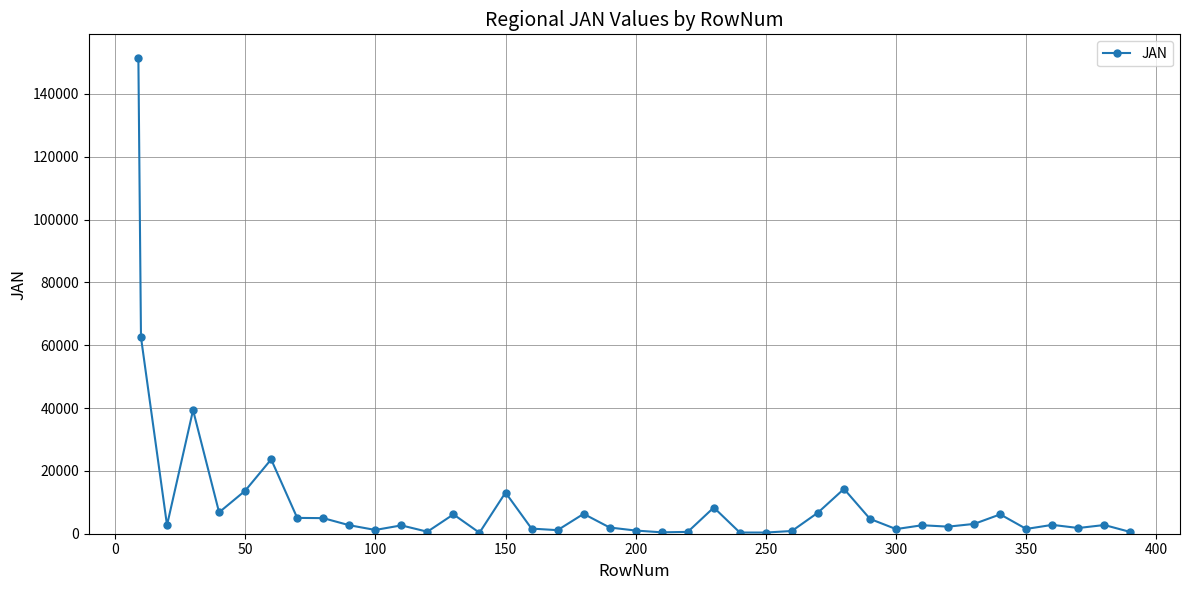

What is the greatest value displayed?

151423.5